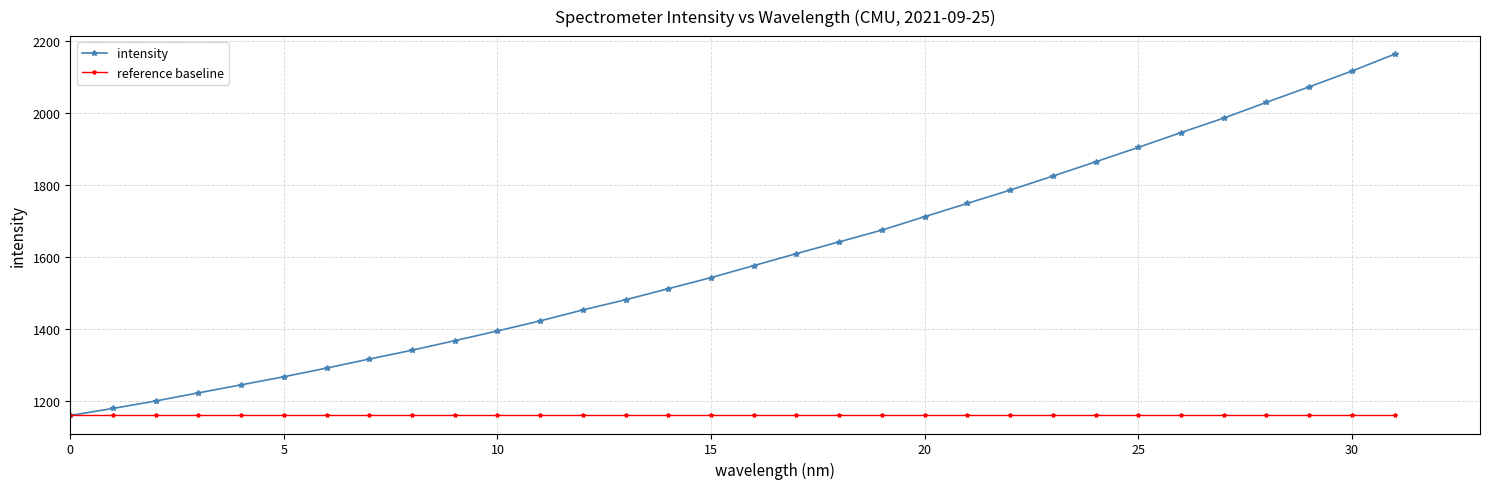

How many series are shown in this chart?

2